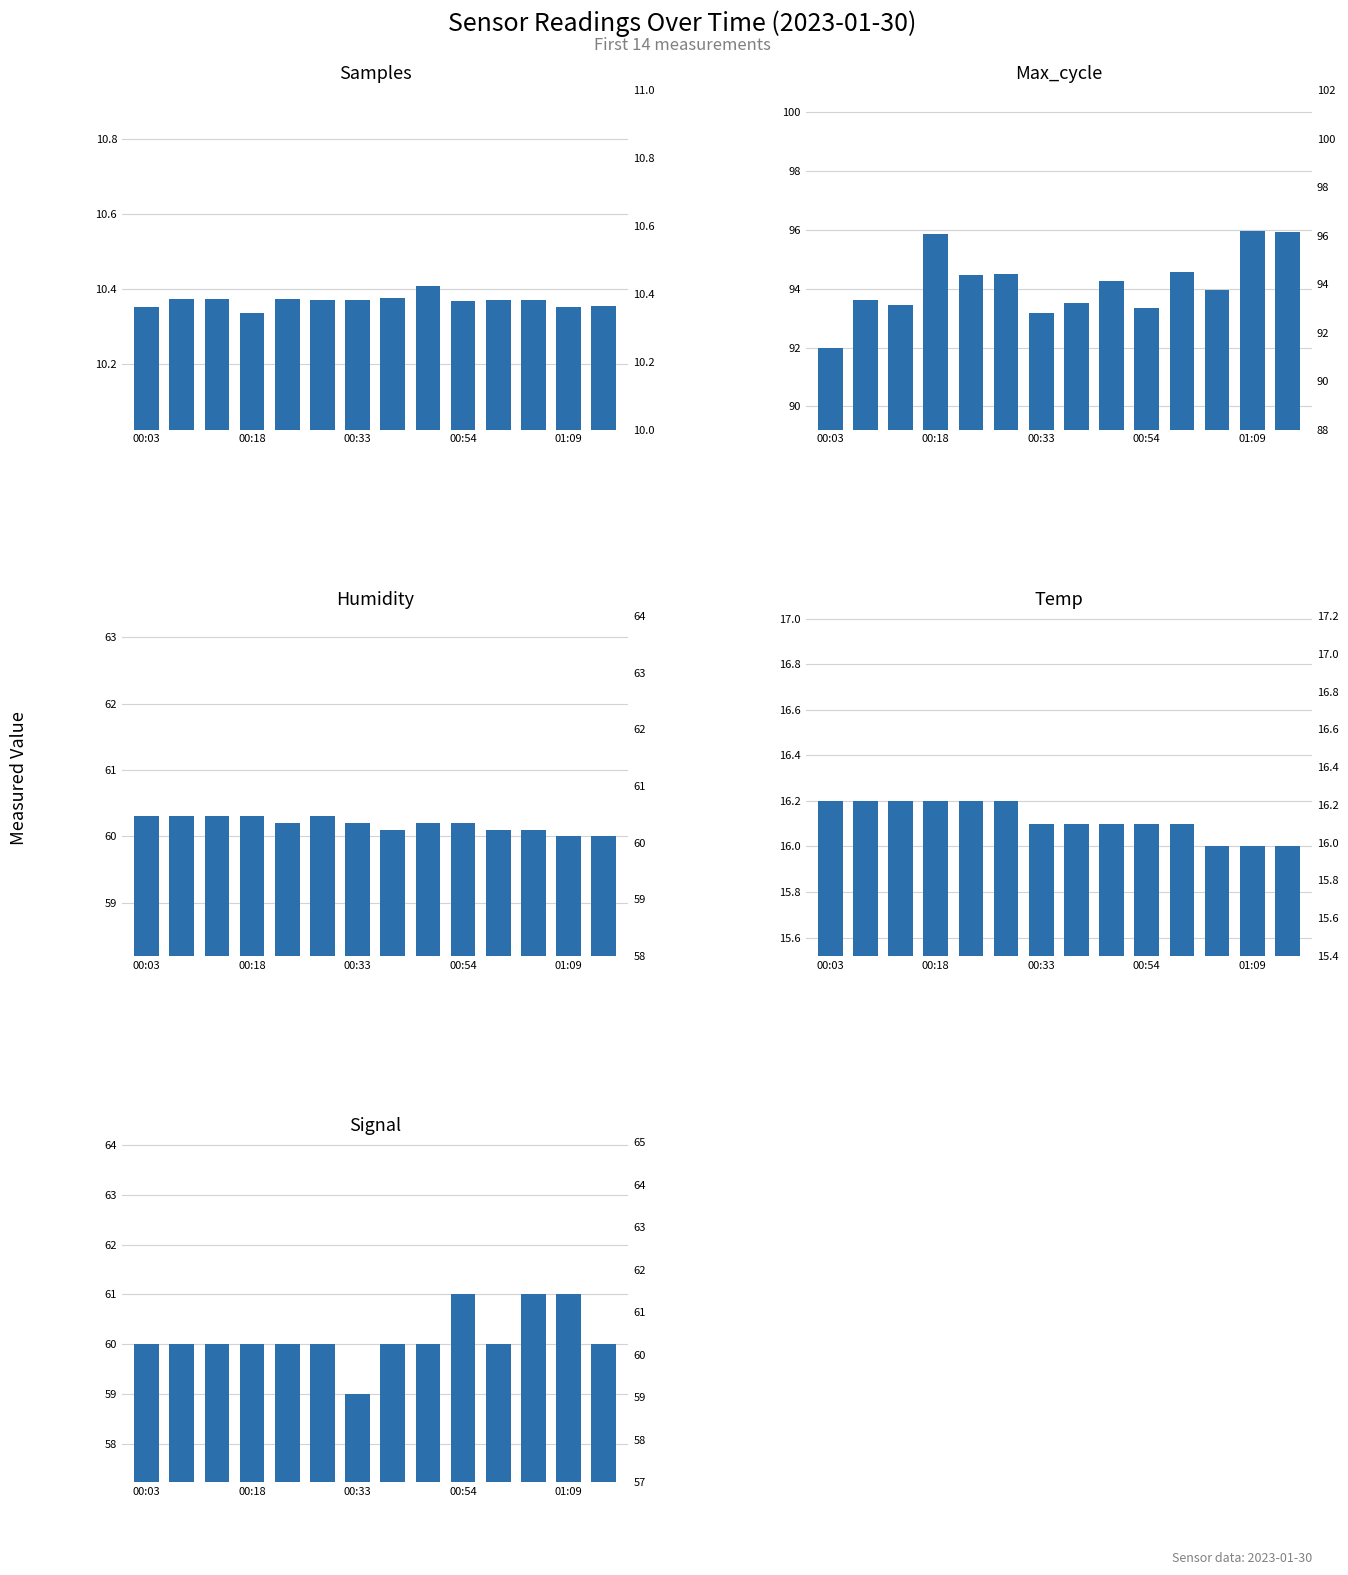

At which label does Temp reach its peak?

00:03